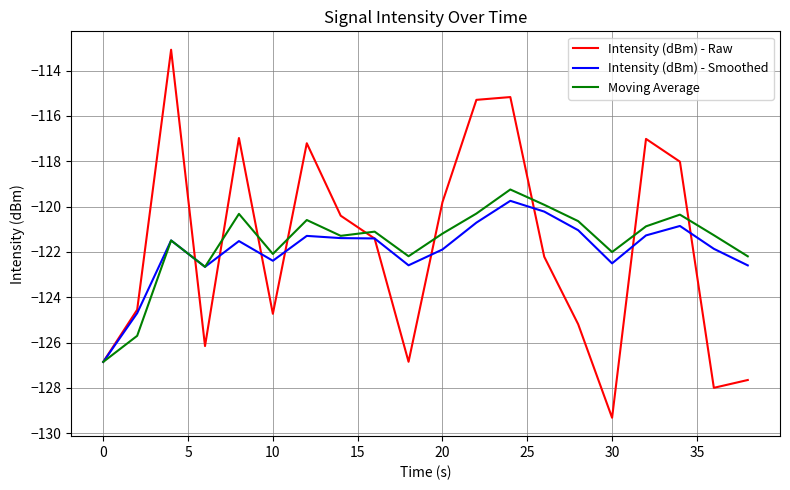

What is the highest value of the Intensity (dBm) - Raw series?

-113.1